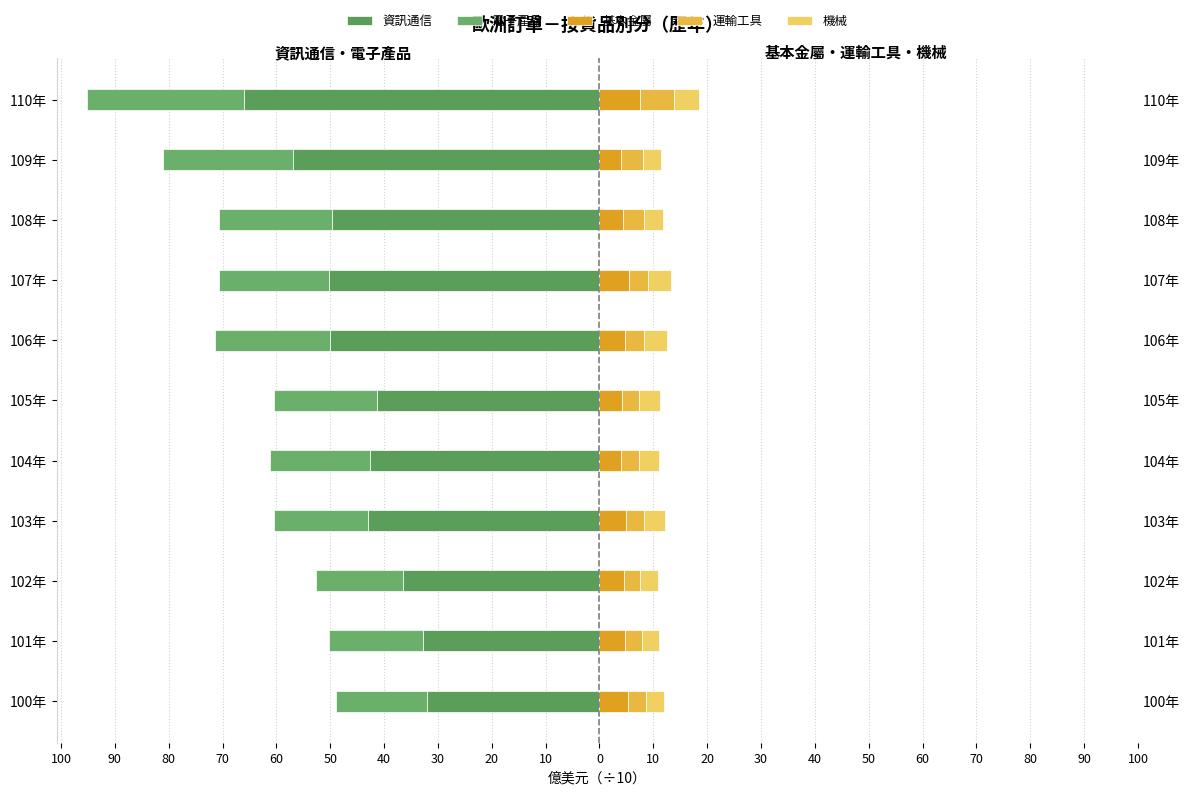

Does the chart contain any negative values?

Yes